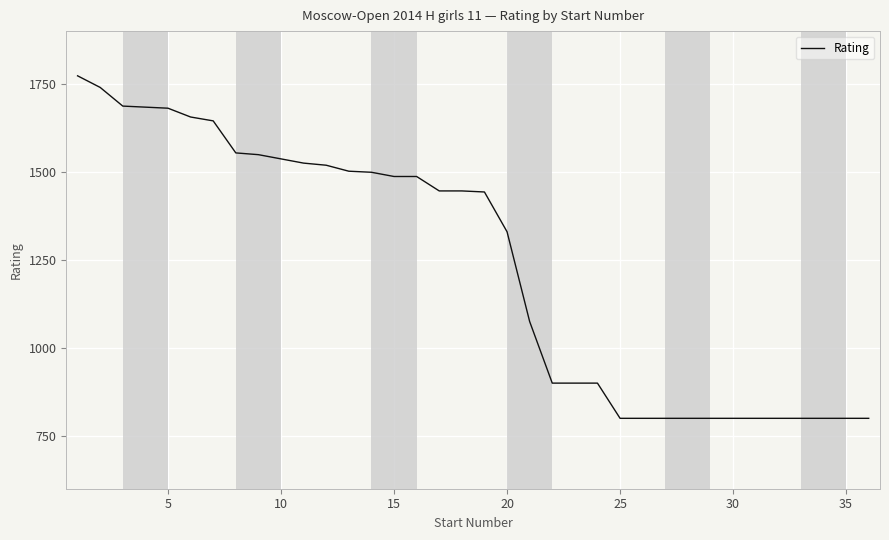

What is the minimum value shown in the chart?

800